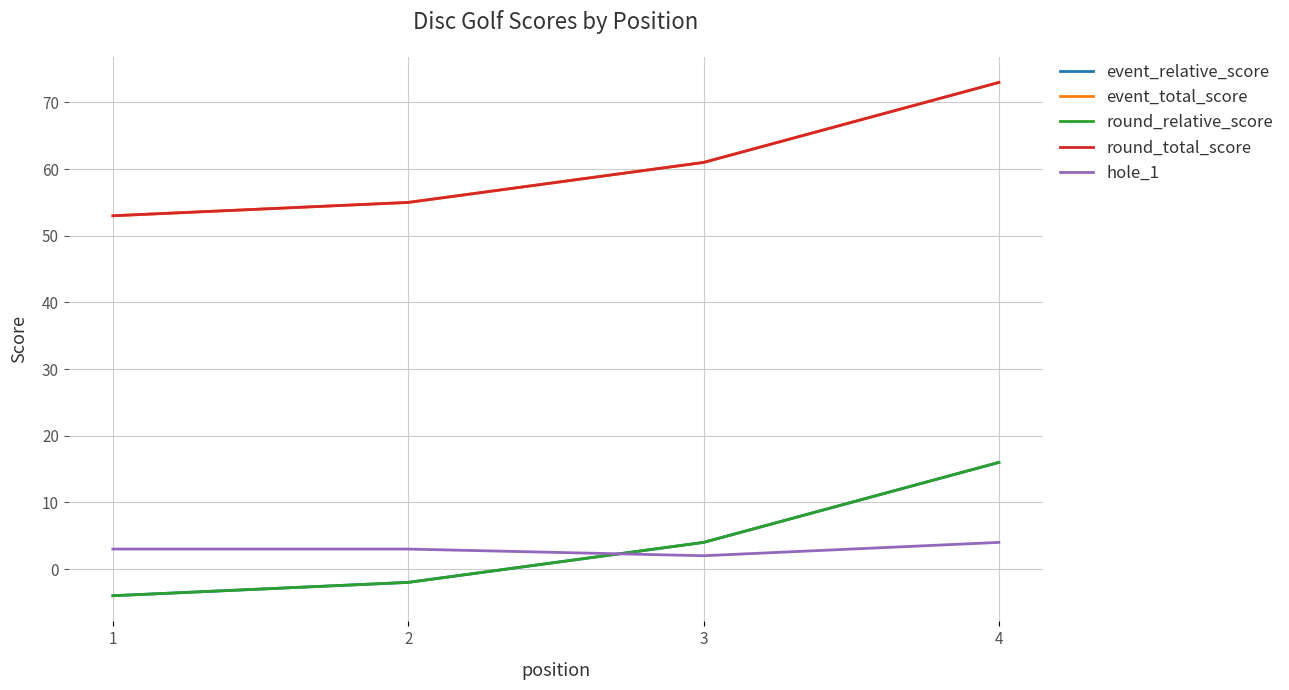

At which category is the sum across all series the highest?

4